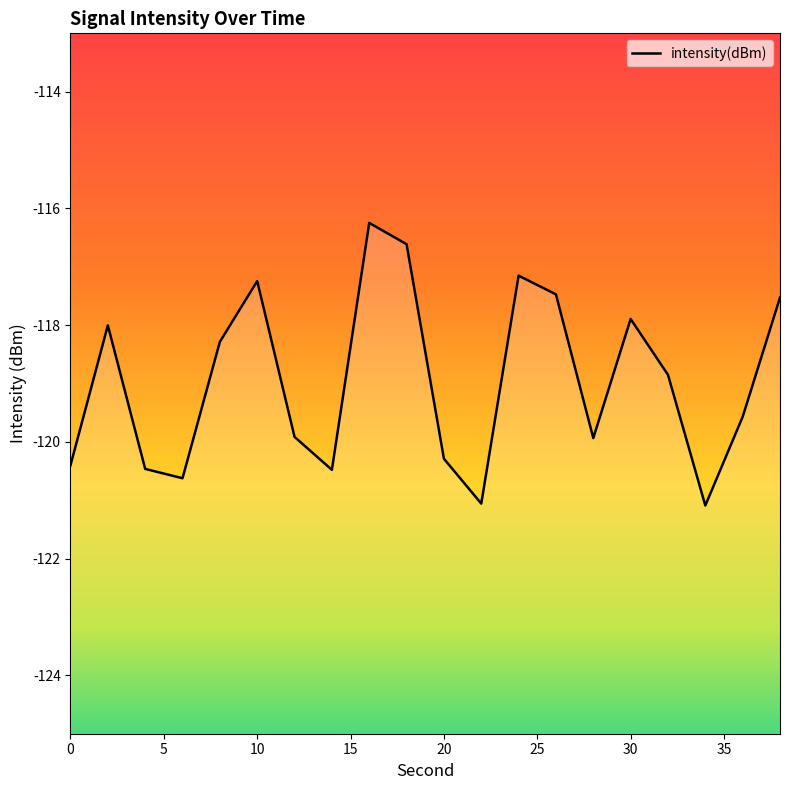

True or false: the data shows -186.5 at 28.

False